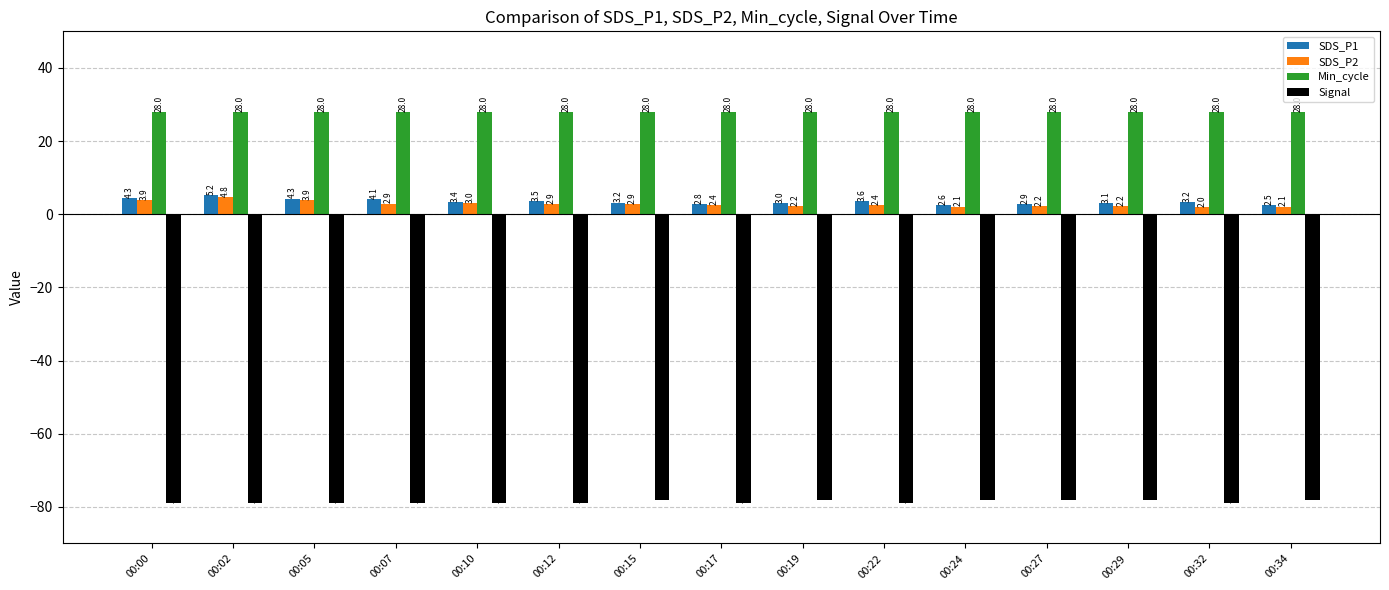

What is the minimum value shown in the chart?

-79.0